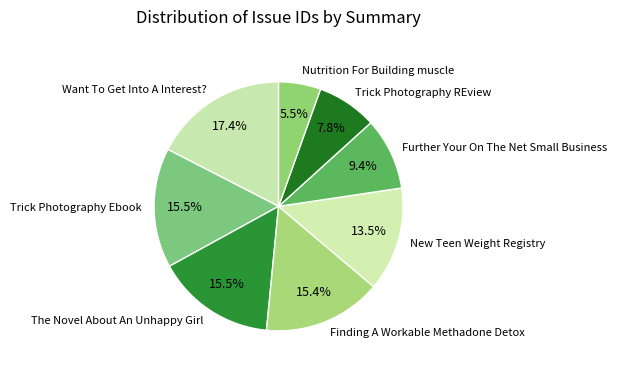

Is it true that The Novel About An Unhappy Girl is 1% of the pie?

False